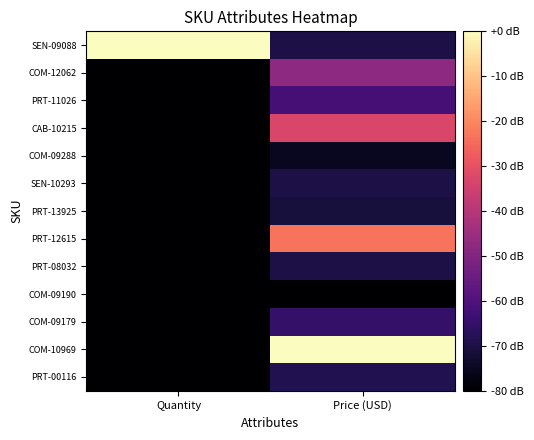

Which series changed the most between Quantity and Price (USD)?

COM-10969